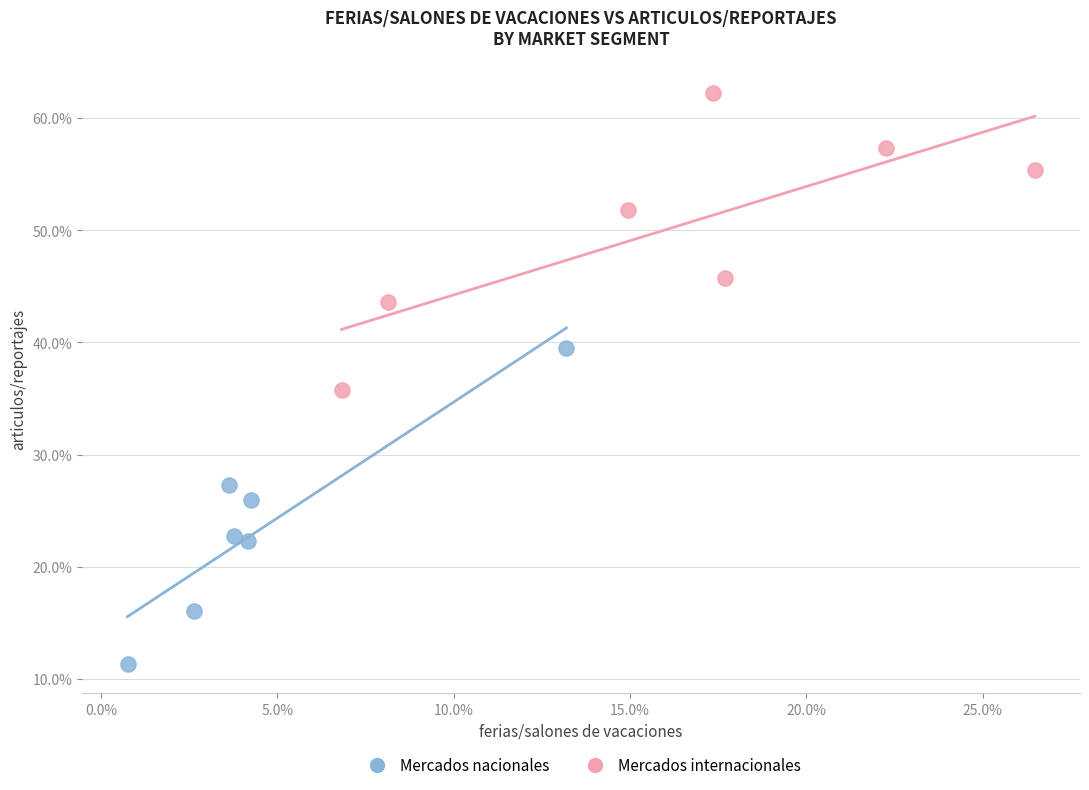

What are all the series names shown in the legend?

Mercados nacionales, Mercados internacionales